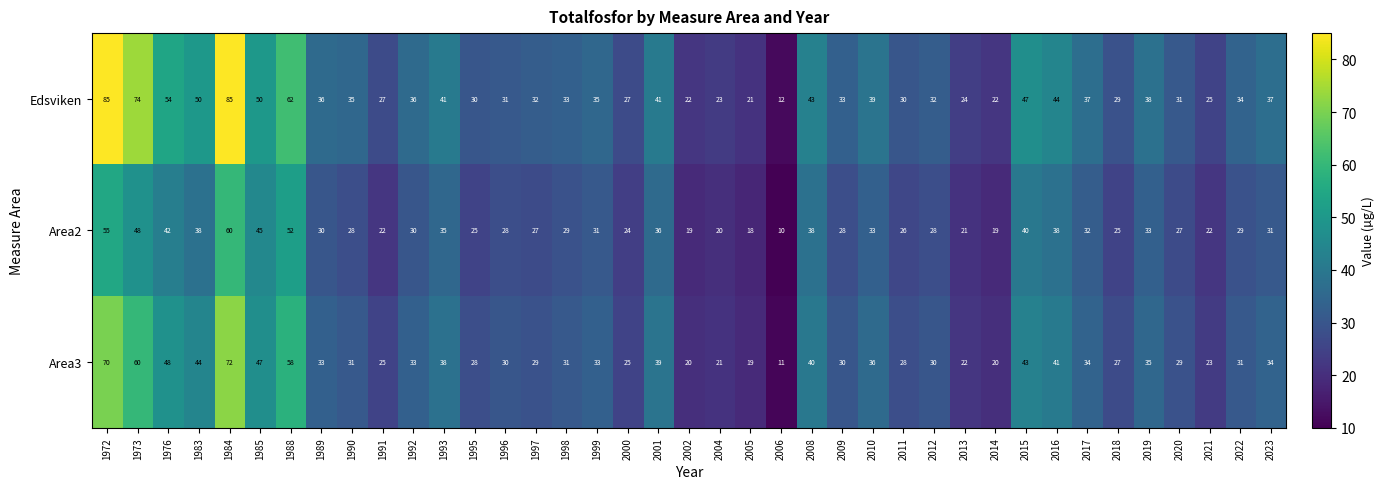

Where is Area2 nearest to the value 35?

1993